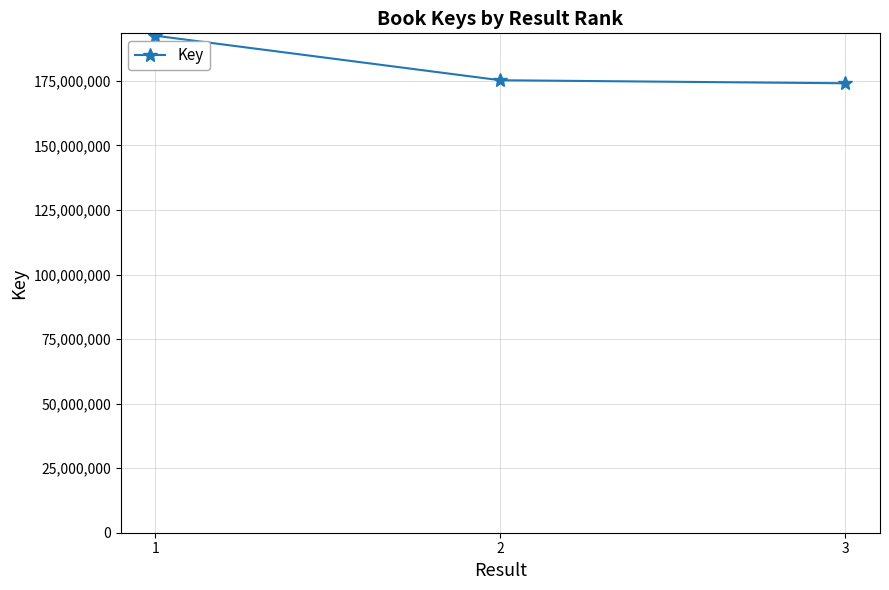

Is this an area chart (filled region under the line)?

No